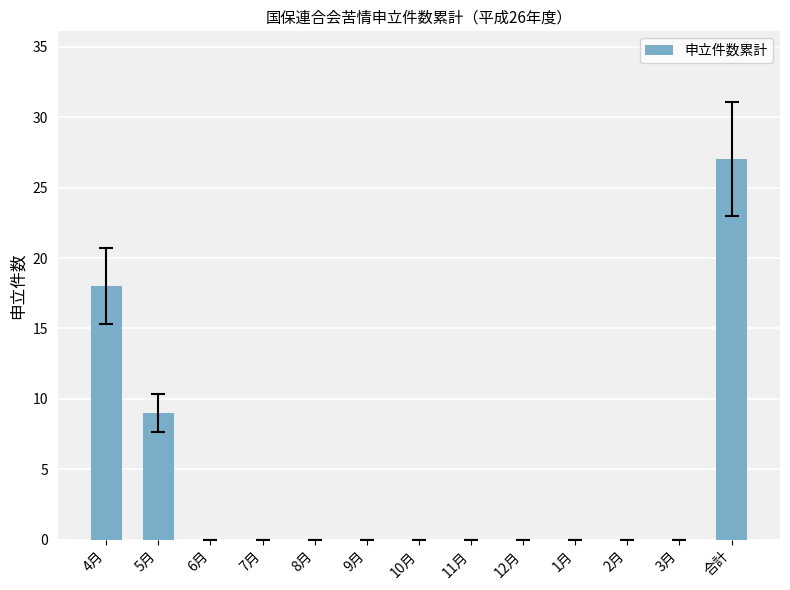

Are the bars horizontal?

No